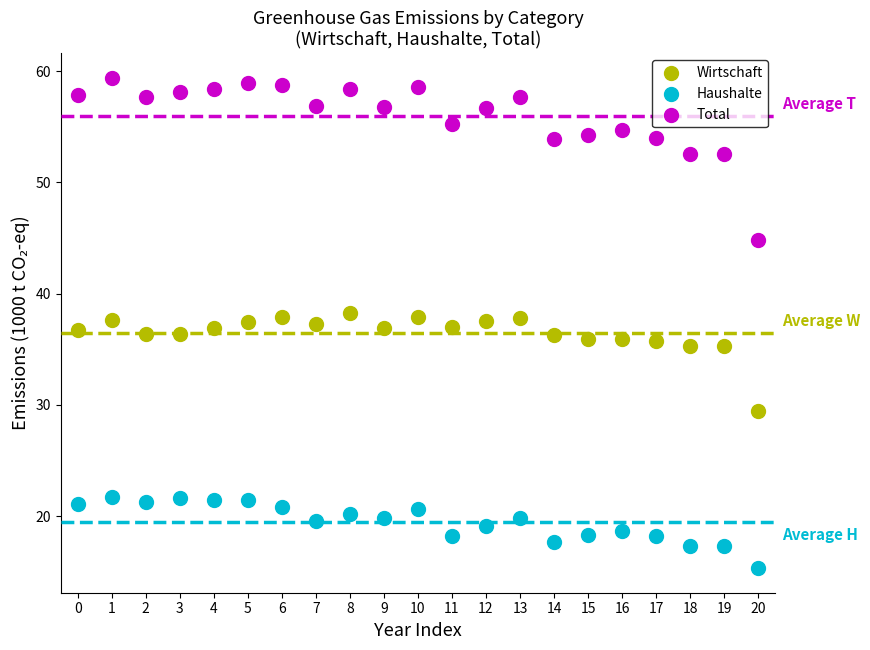

Across all data points, what is the range of Y values (max minus min)?

44.1